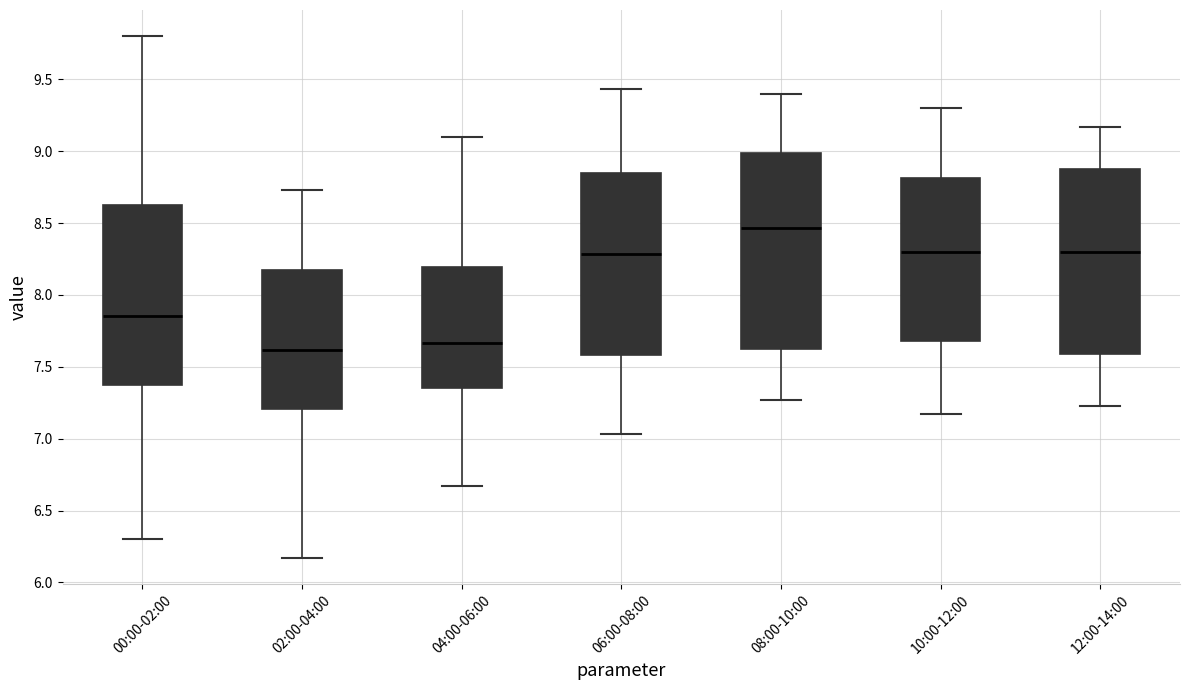

Reading left to right, transcribe this box plot: for each box, give where its median line is, the range the box spans, and where its two whiskers end, as read against the y-axis. The values are not printed on the chart, so give them approximately, as read against the axis.

00:00-02:00: median 7.85, box 7.40 to 8.65, whiskers 6.30 to 9.80
02:00-04:00: median 7.60, box 7.20 to 8.20, whiskers 6.15 to 8.75
04:00-06:00: median 7.65, box 7.35 to 8.20, whiskers 6.65 to 9.10
06:00-08:00: median 8.30, box 7.60 to 8.85, whiskers 7.05 to 9.45
08:00-10:00: median 8.45, box 7.60 to 9.00, whiskers 7.25 to 9.40
10:00-12:00: median 8.30, box 7.70 to 8.80, whiskers 7.15 to 9.30
12:00-14:00: median 8.30, box 7.60 to 8.90, whiskers 7.25 to 9.15